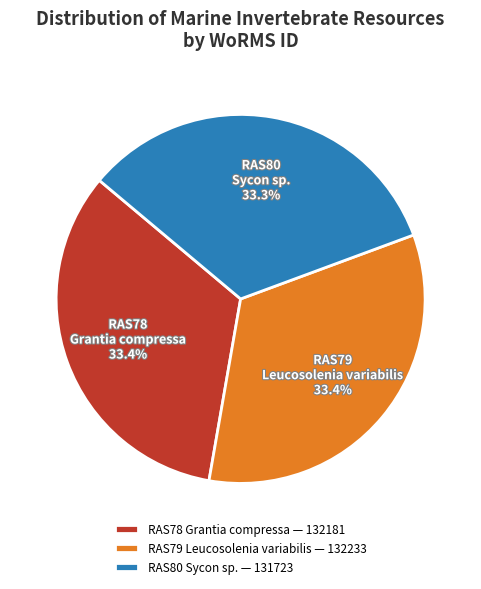

Count the number of slices in the pie.

3